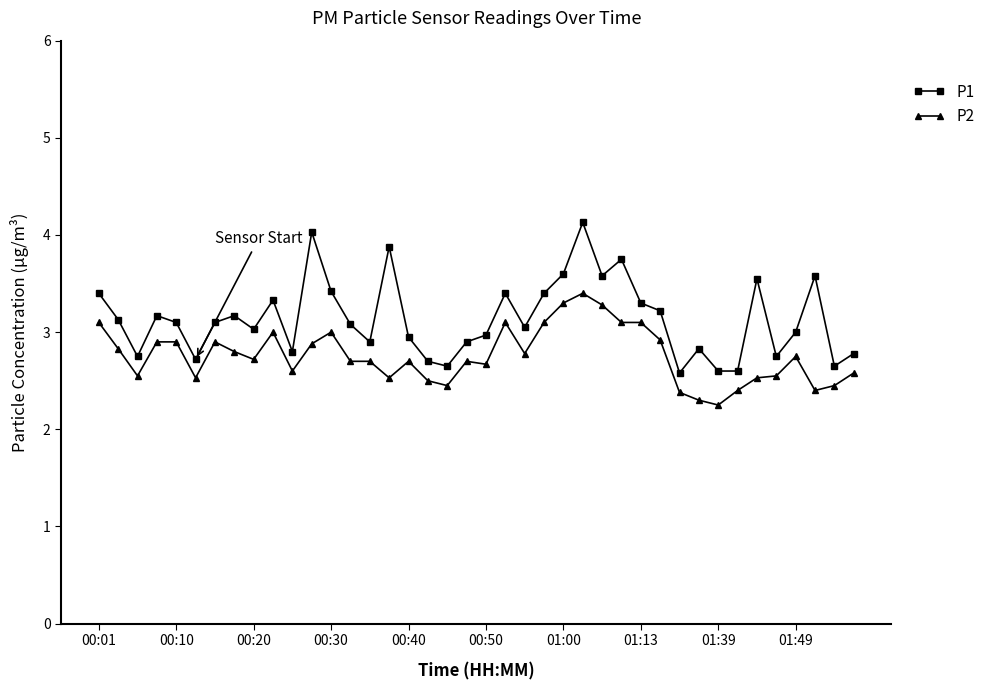

Which series has the widest spread of values?

P1